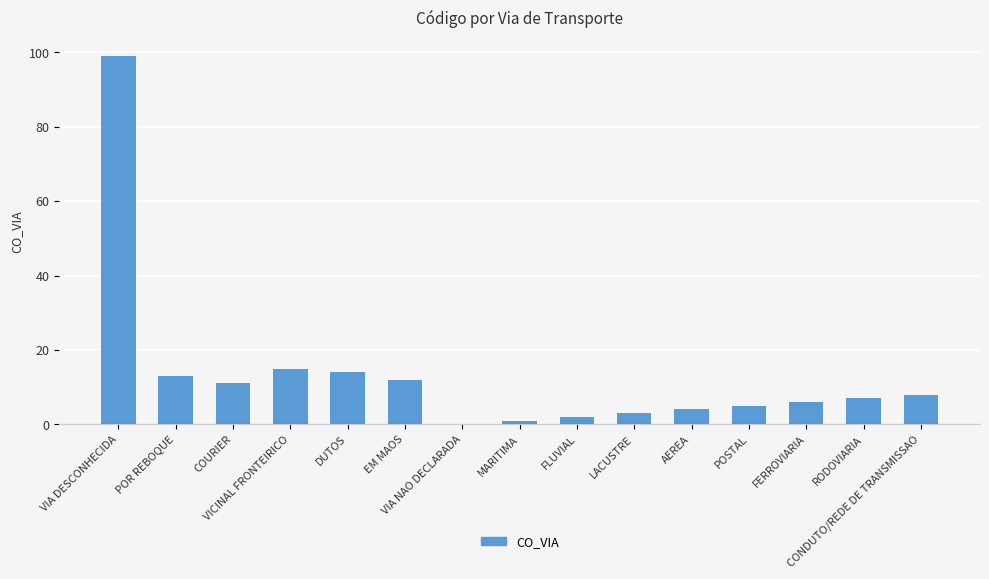

What is the difference between the values at POR REBOQUE and VIA NAO DECLARADA?

13